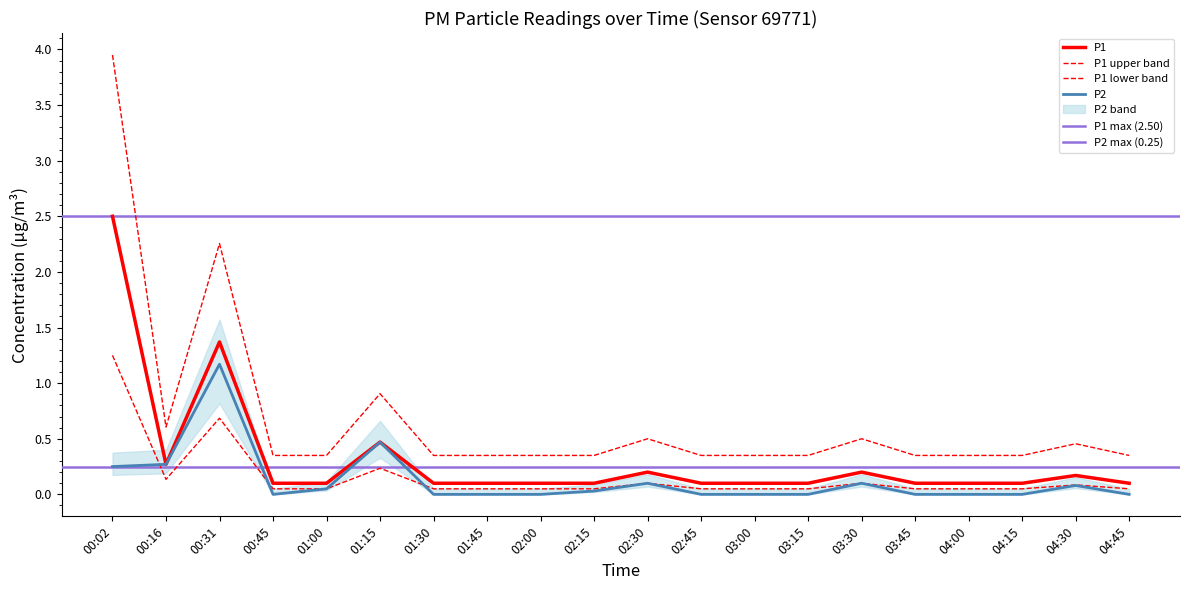

True or false: P2 and P1 intersect in this chart.

False